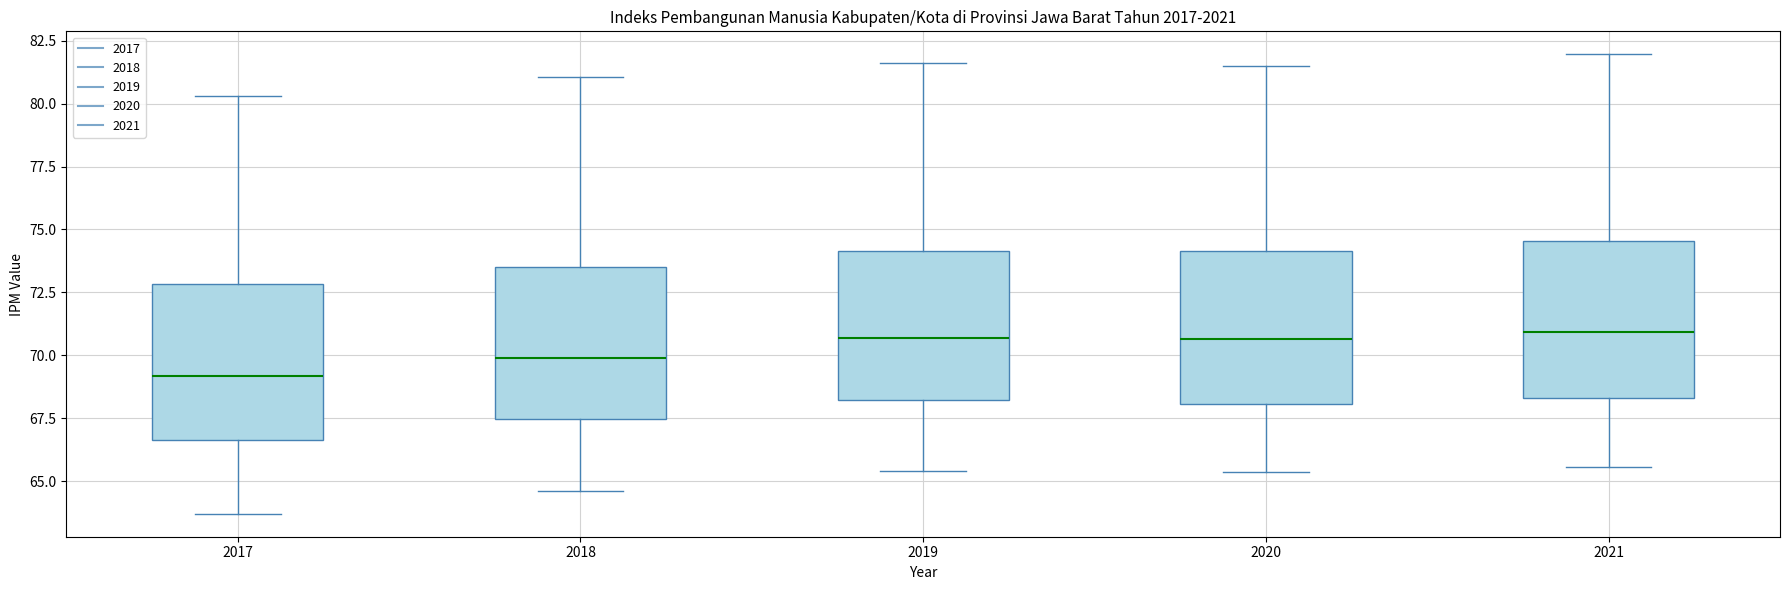

Where is the upper edge of the box at x = 2018 on the y-axis? The values are not printed on the chart, so give them approximately, as read against the axis.

73.5